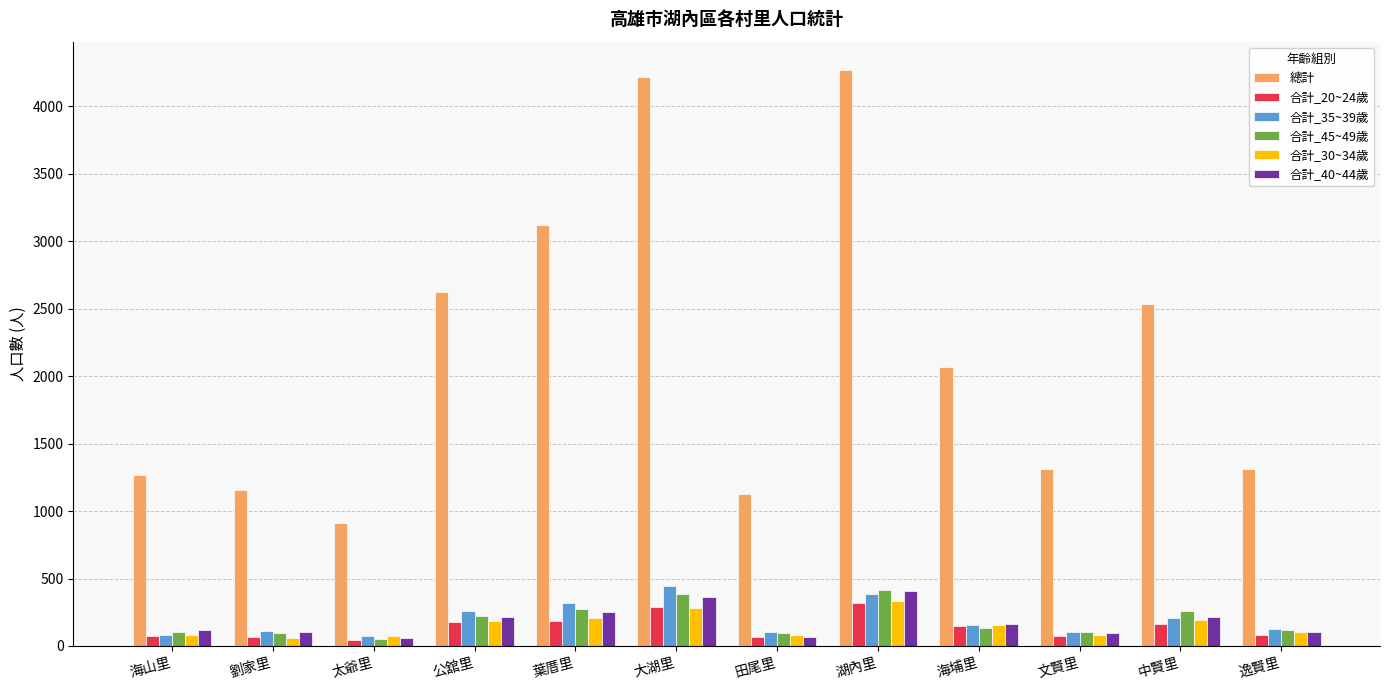

What is the difference between the 合計_30~34歲 values at 逸賢里 and 大湖里?

180